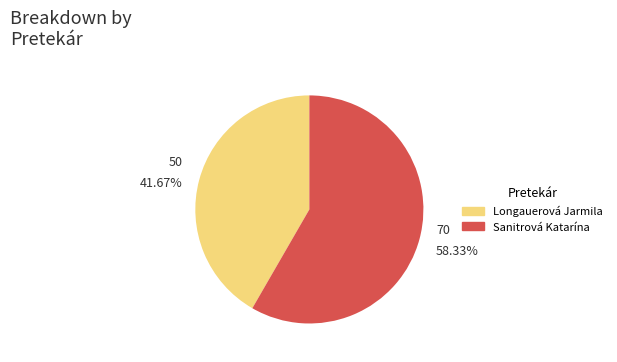

Which category has the biggest portion of the pie?

Sanitrová Katarína